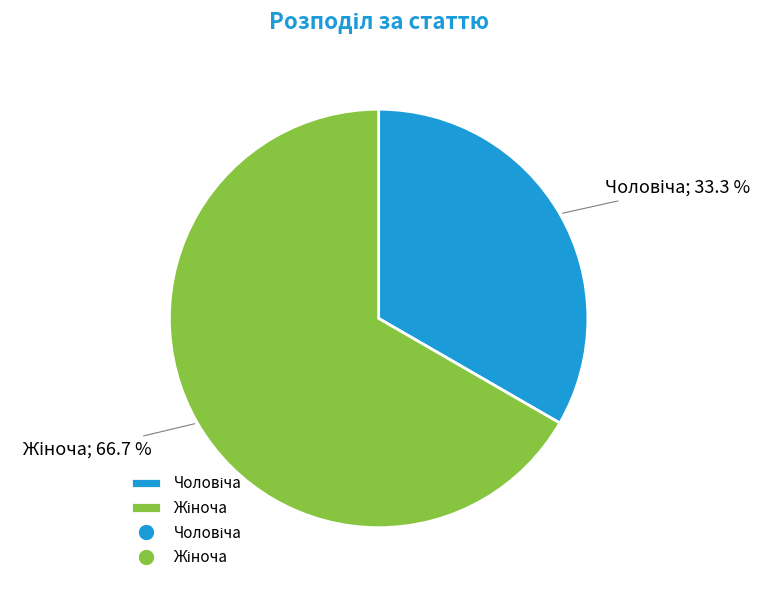

Is there any slice that represents more than half of the pie?

Yes